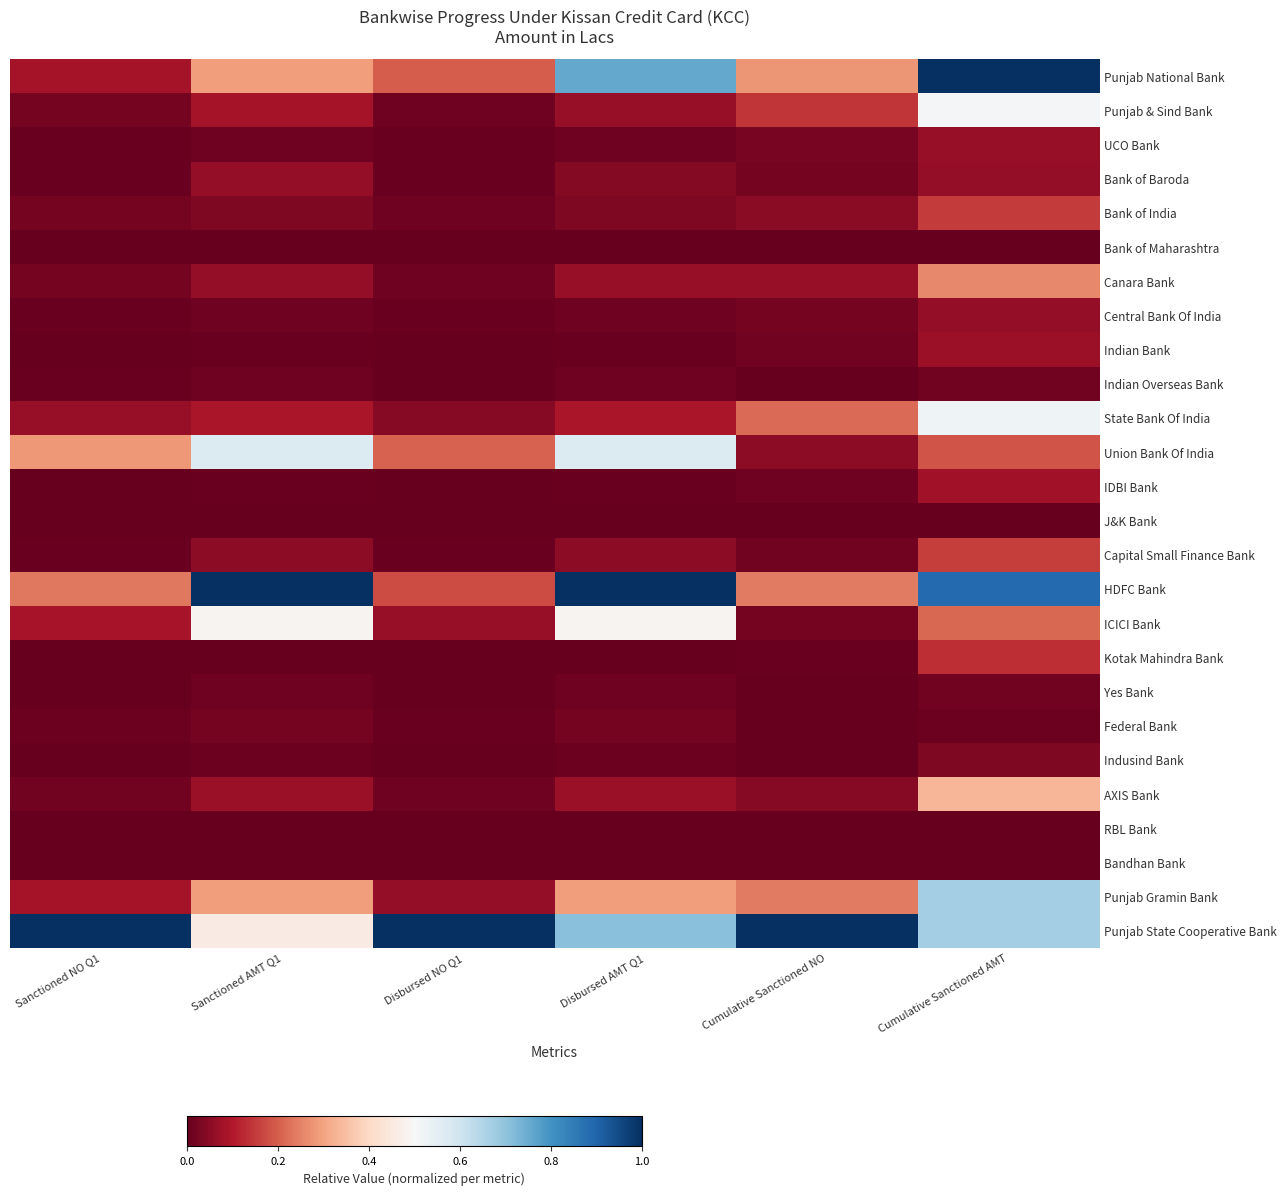

Count the number of categories in the chart.

6